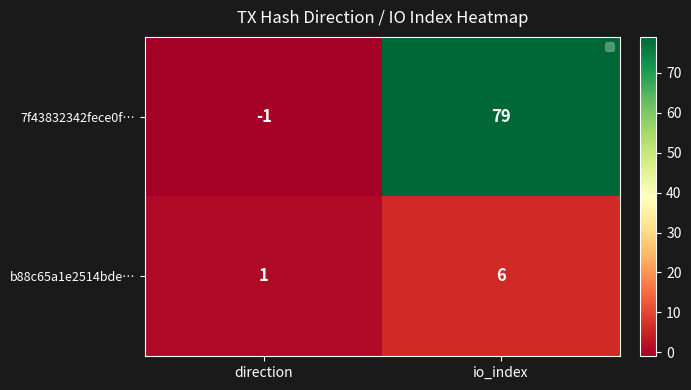

The value of b88c65a1e2514bde… at io_index is 1. True or false?

False